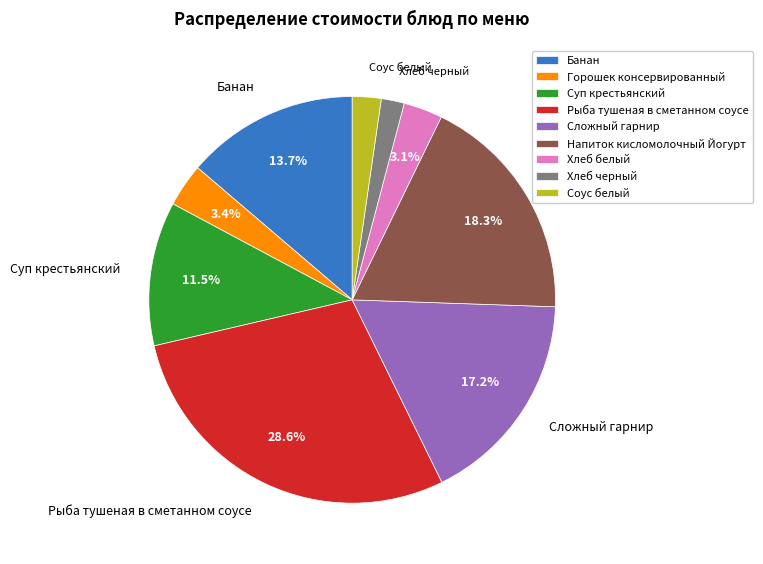

The Рыба тушеная в сметанном соусе slice represents 19% of the pie. True or false?

False